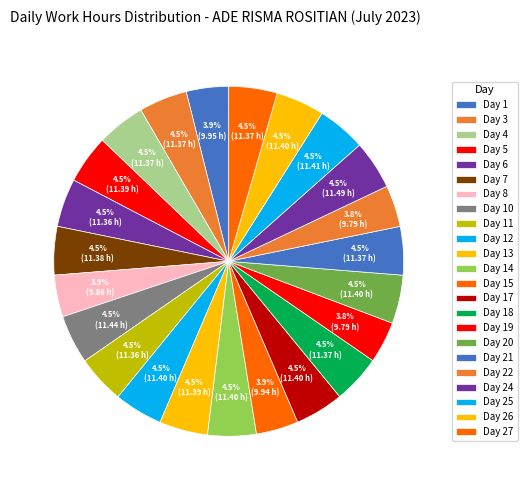

Rank the categories by value from lowest to highest.

Day 19, Day 22, Day 8, Day 15, Day 1, Day 6, Day 11, Day 3, Day 4, Day 18, Day 21, Day 27, Day 7, Day 5, Day 13, Day 12, Day 14, Day 17, Day 20, Day 26, Day 25, Day 10, Day 24